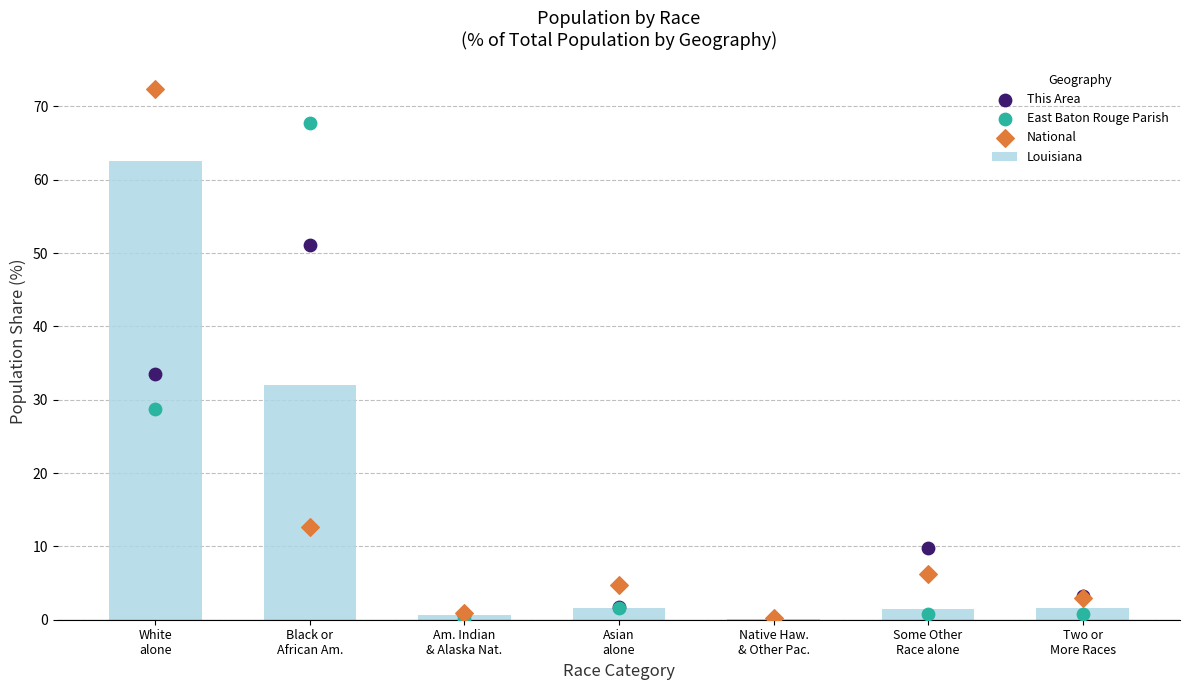

What is the total value across all series at Am. Indian
& Alaska Nat.?

2.4